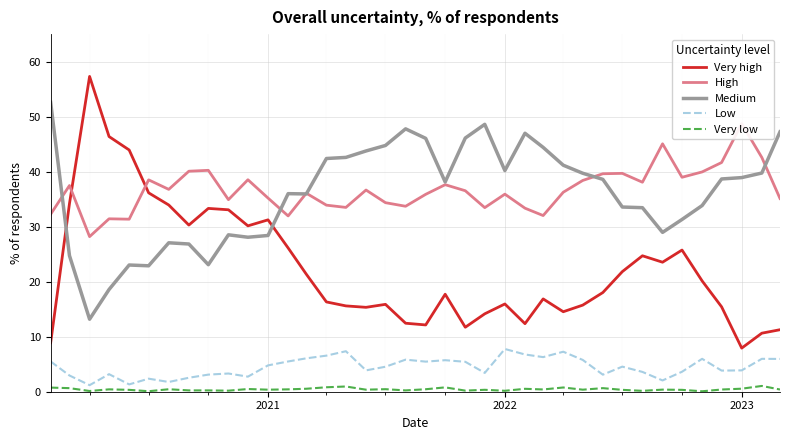

In High, how many points are lower than both neighbors (excluding endpoints)?

11